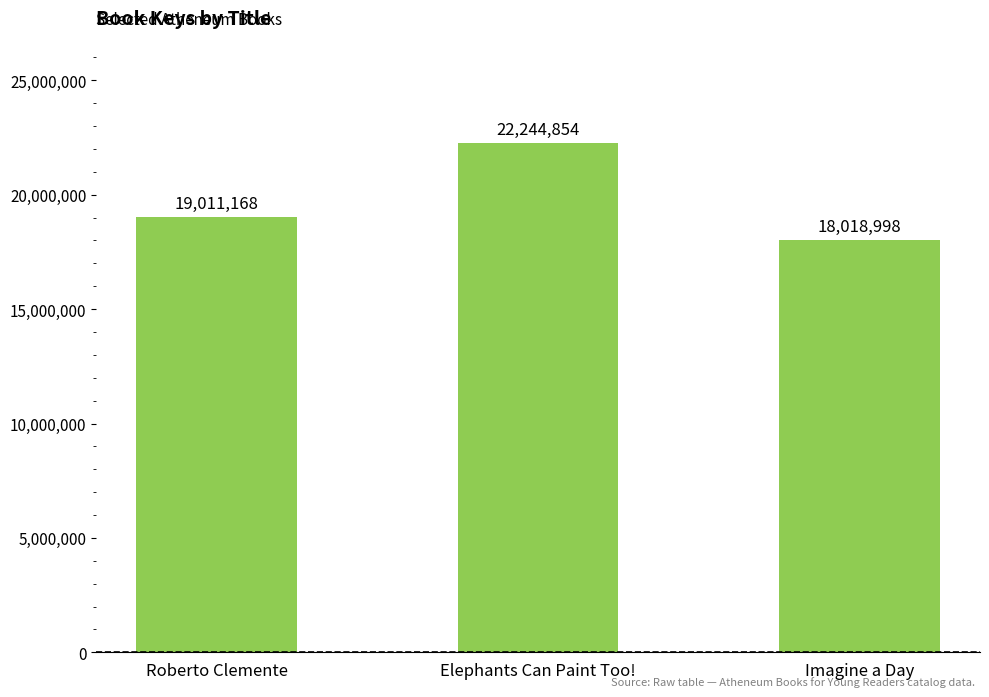

The value at Imagine a Day is 18018998. True or false?

True